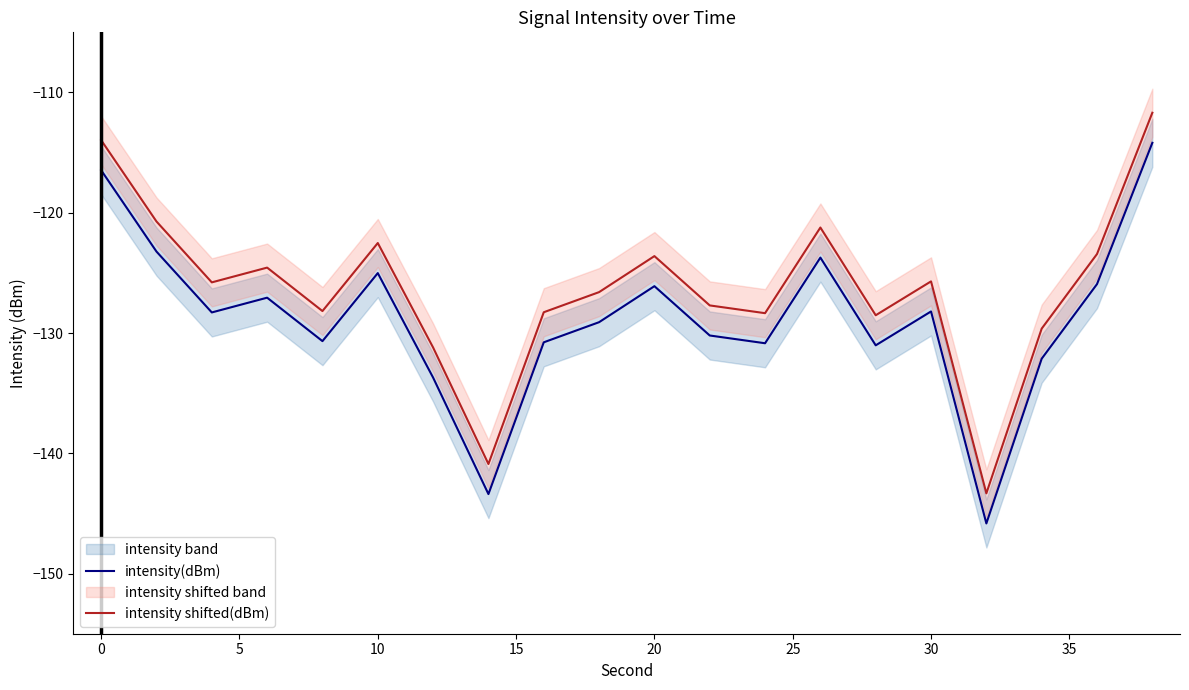

True or false: intensity shifted(dBm) and intensity(dBm) cross at least once.

False